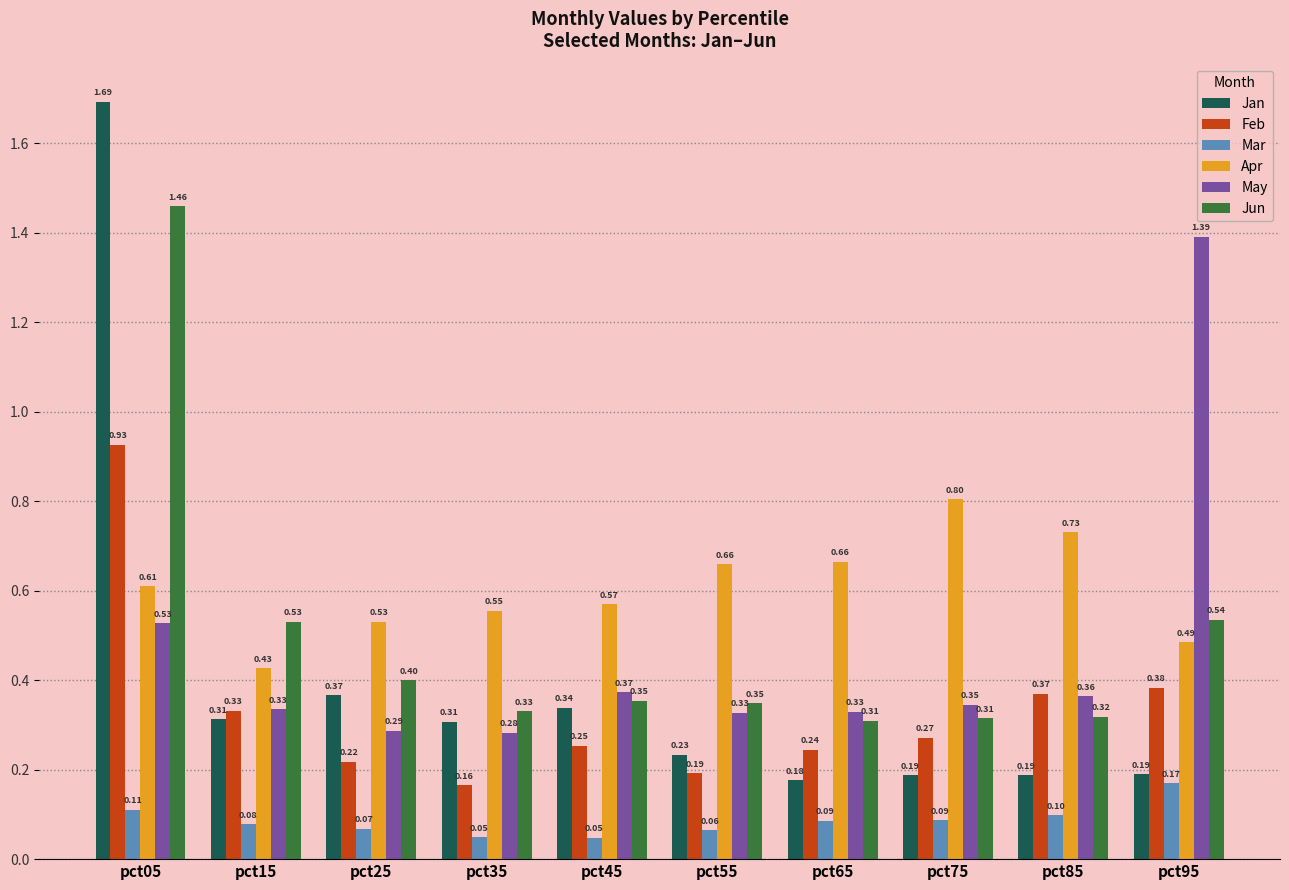

What is the sum of the Jun values at pct95 and pct15?

1.1